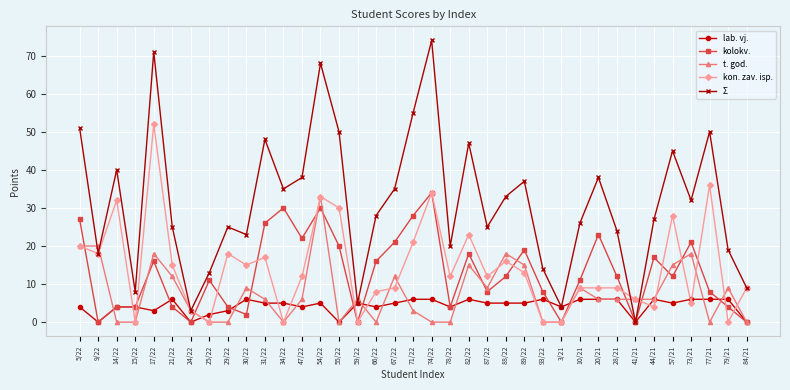

What is the greatest value displayed?

74